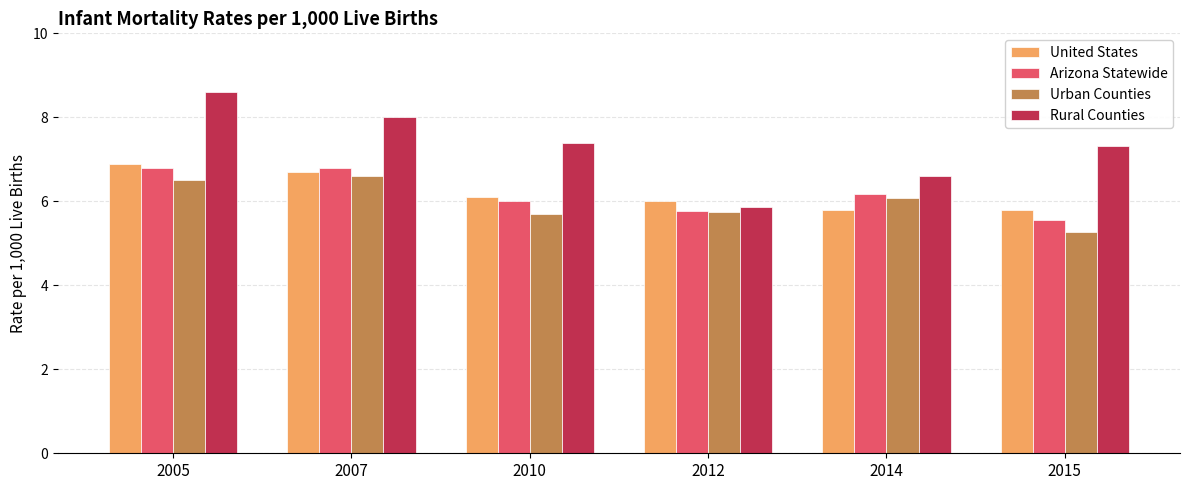

Is it true that Urban Counties equals 9.9 at 2007?

False